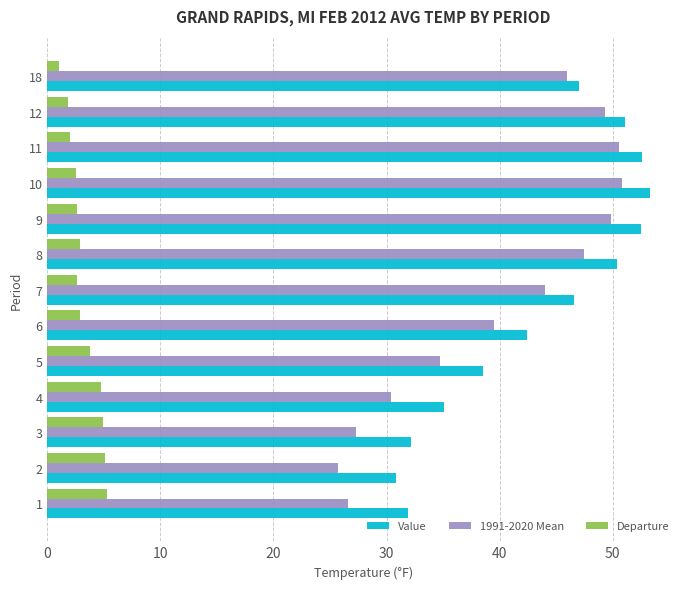

What are all the series names shown in the legend?

Value, 1991-2020 Mean, Departure